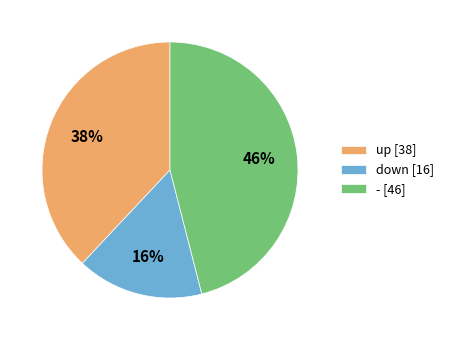

To the nearest percent, what is the difference between the up [38] and down [16] slice percentages?

22%